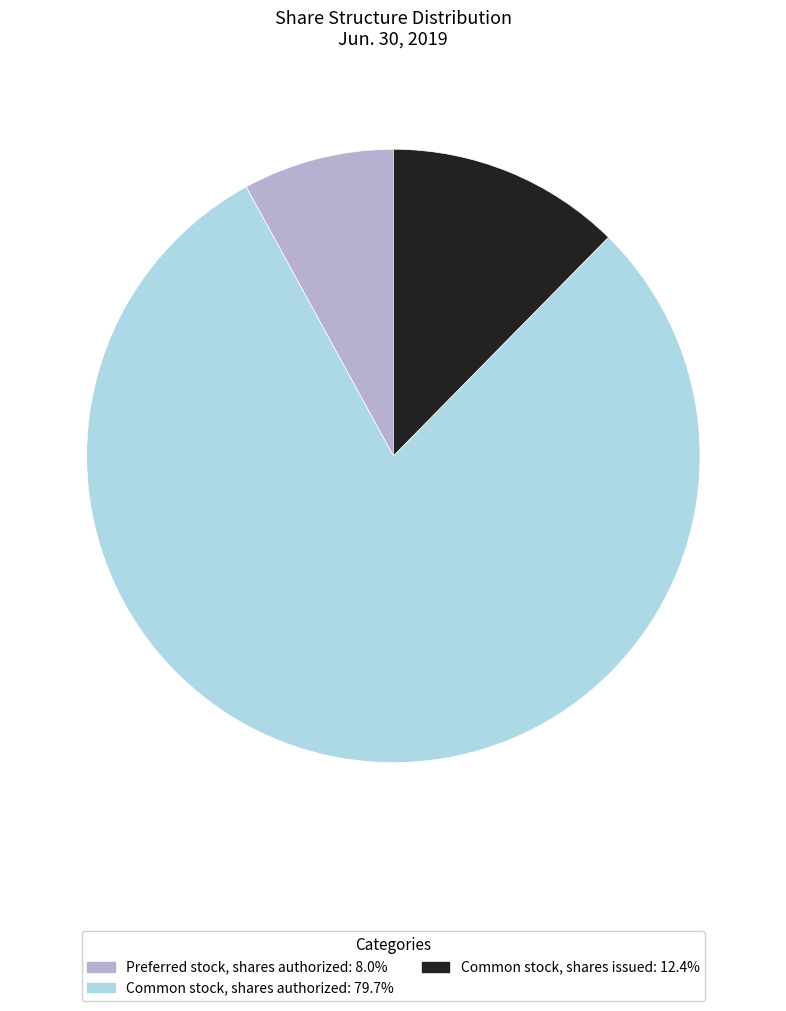

Do Common stock, shares issued and Preferred stock, shares authorized together represent more than half of the pie?

No